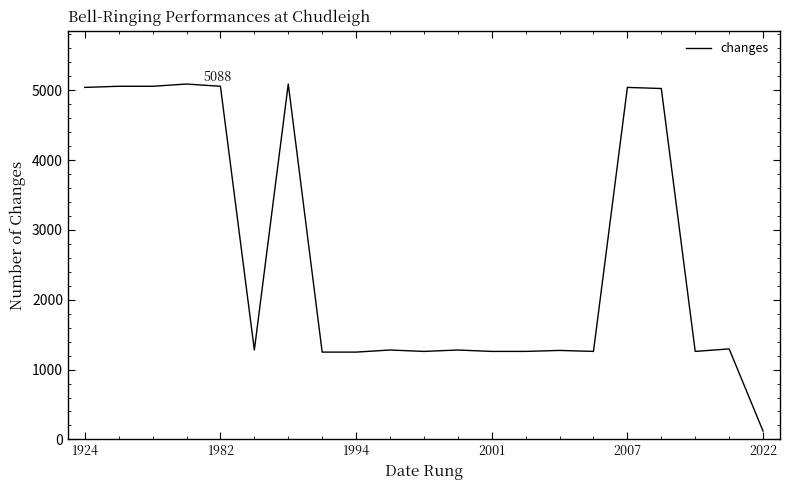

What is the maximum value shown in the chart?

5088